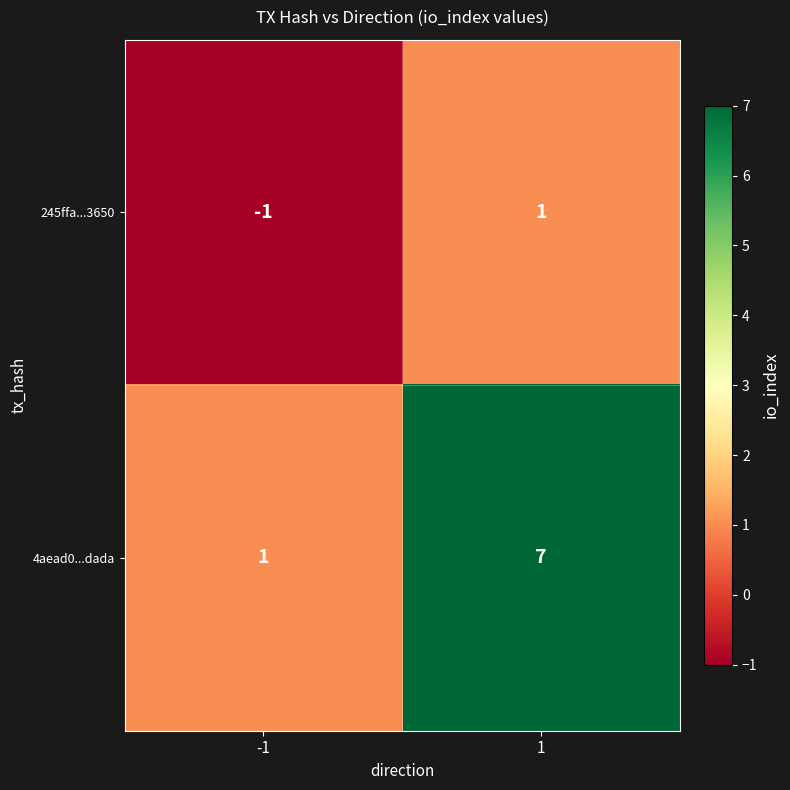

Rank the series at -1 from lowest to highest value.

245ffa...3650, 4aead0...dada